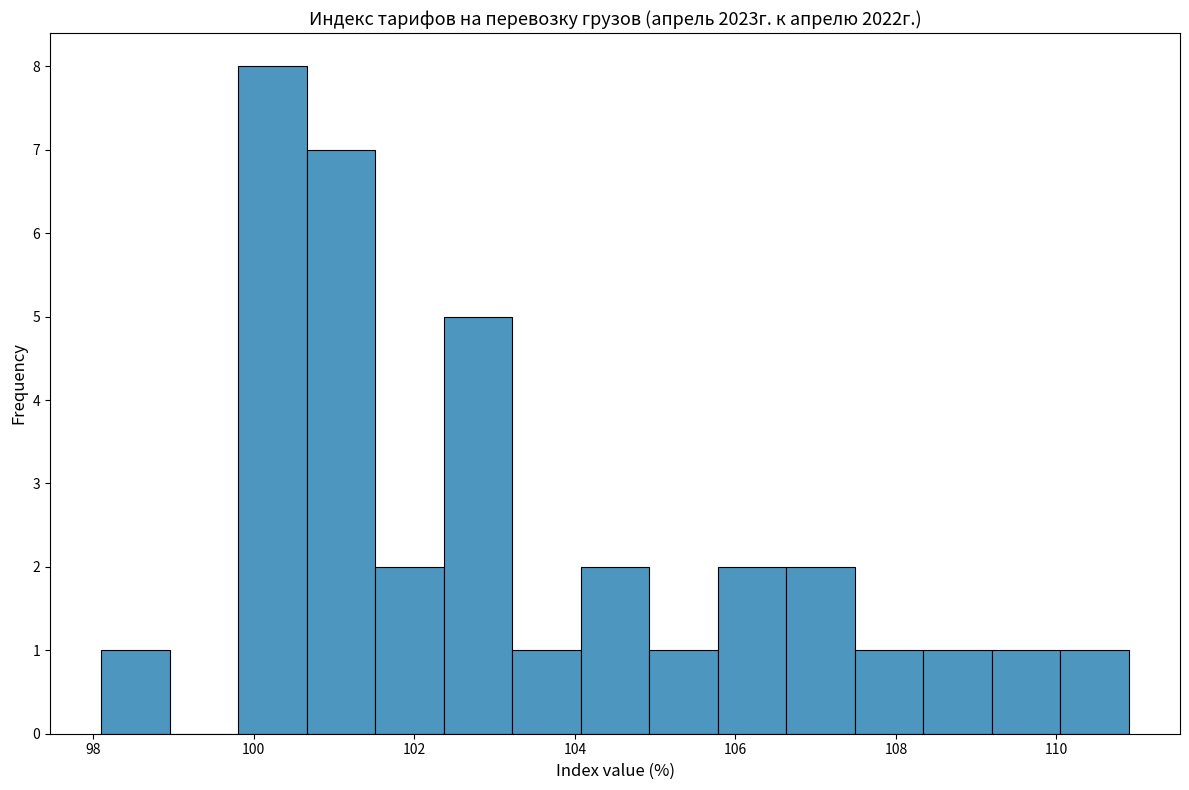

What is the height of the bar covering 105.0 to 105.8 on the x-axis? Neither the bar edges nor the heights are printed on the chart, so give them approximately, as read against the axes.

1